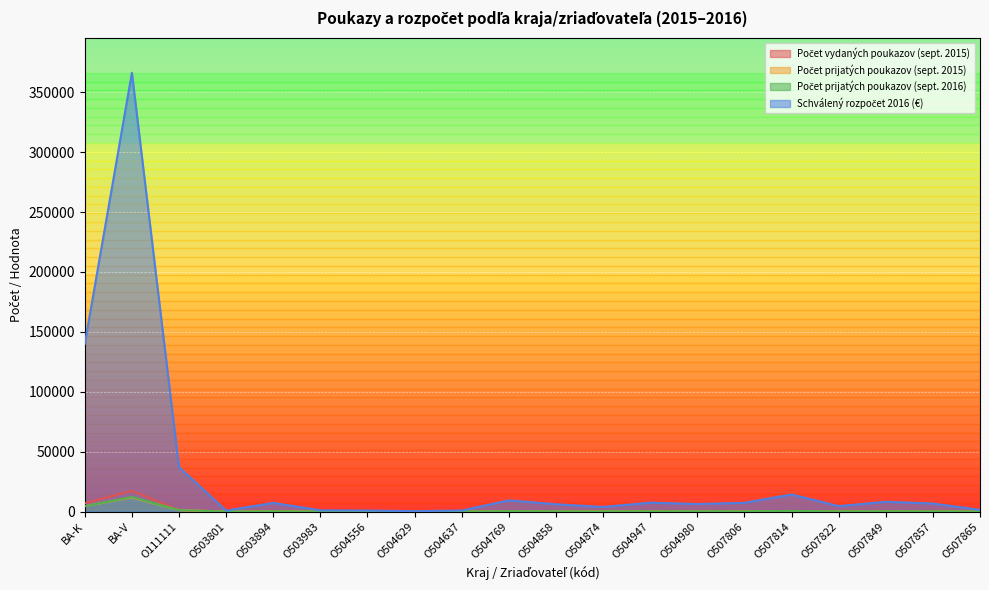

Which label corresponds to the smallest value in the chart?

O504629